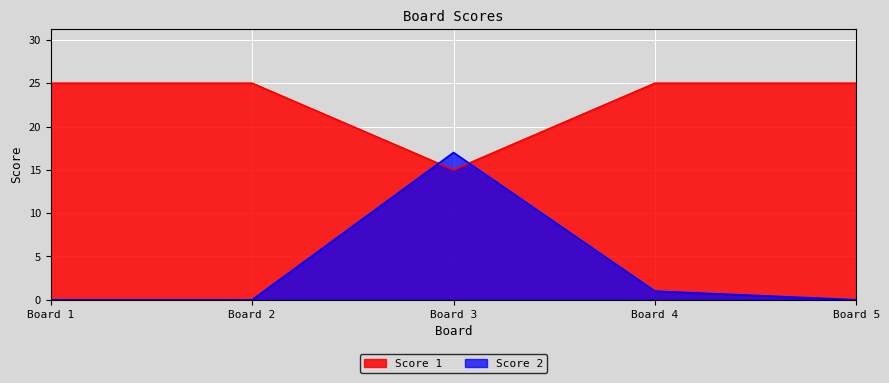

Where do Score 1 and Score 2 first cross each other?

Board 2 and Board 3